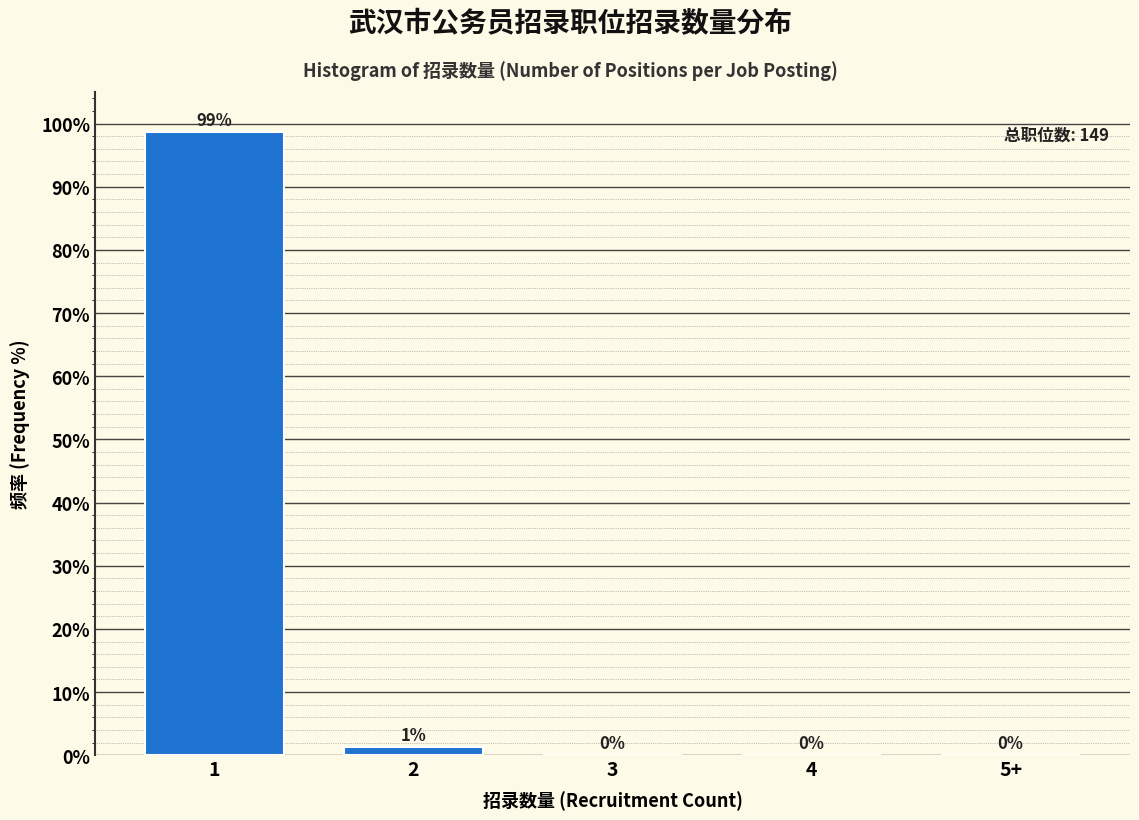

The value at 3 is -68.8. True or false?

False